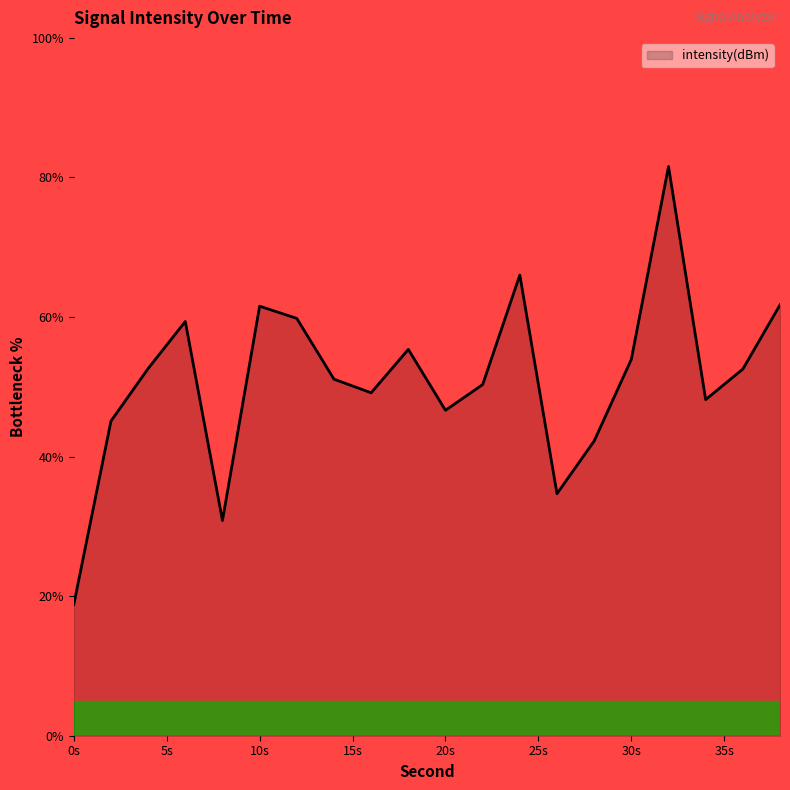

What is the difference between the maximum and minimum values?

62.8